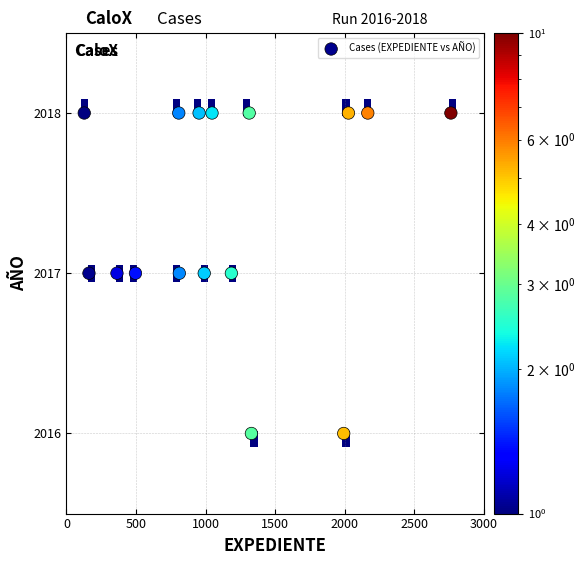

What is the range of X values (max minus min)?

2634